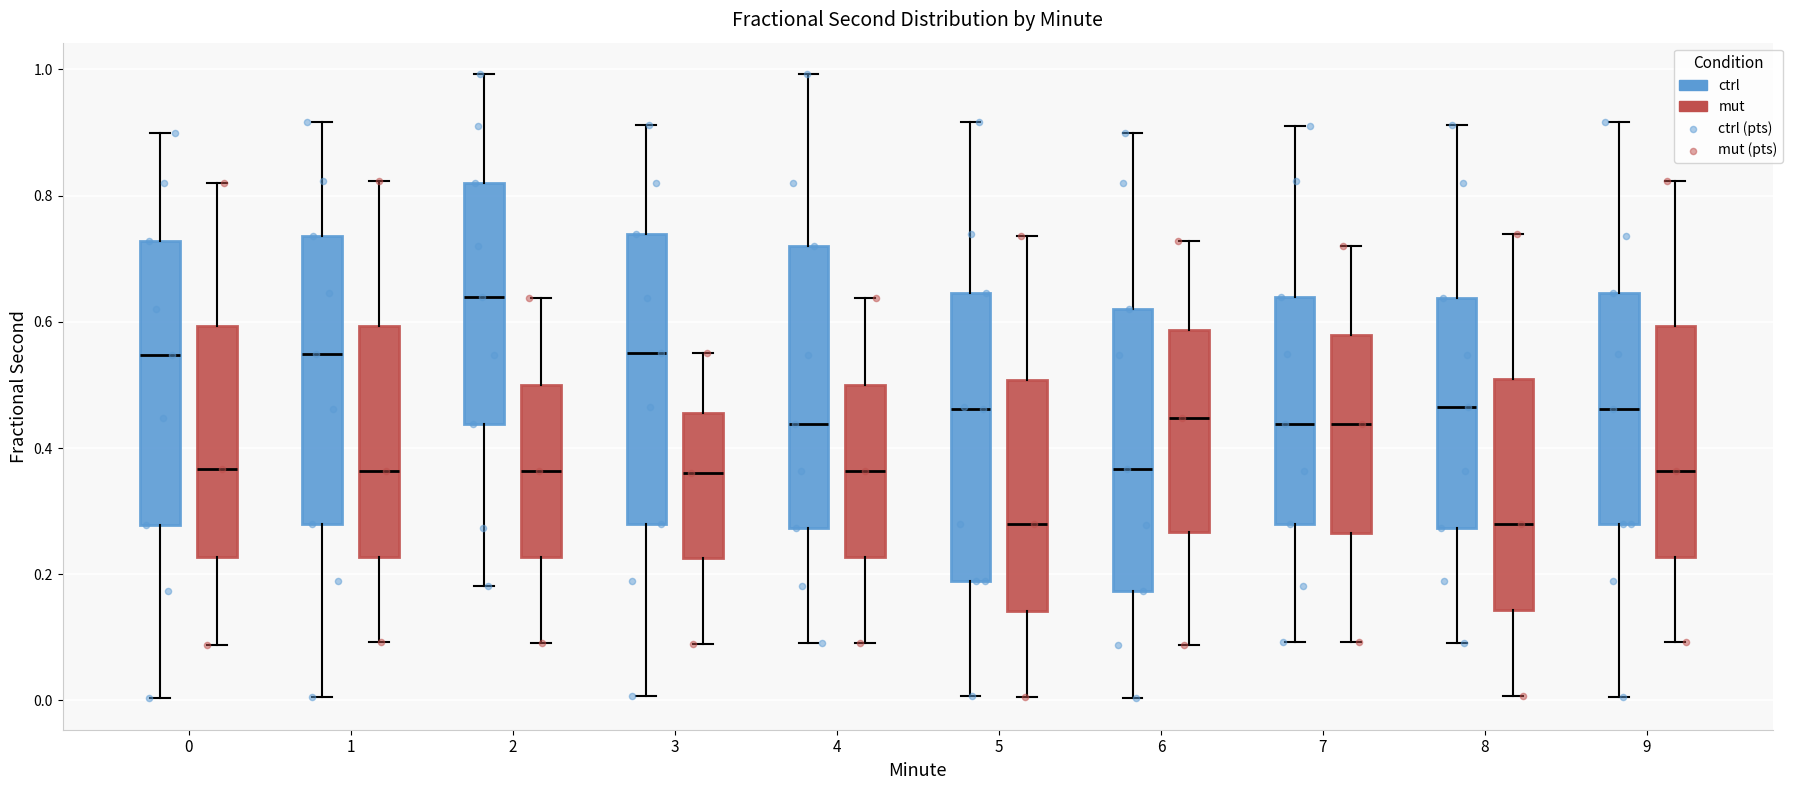

Where does the upper whisker of the box for 1 (mut) end on the y-axis? The values are not printed on the chart, so give them approximately, as read against the axis.

0.82